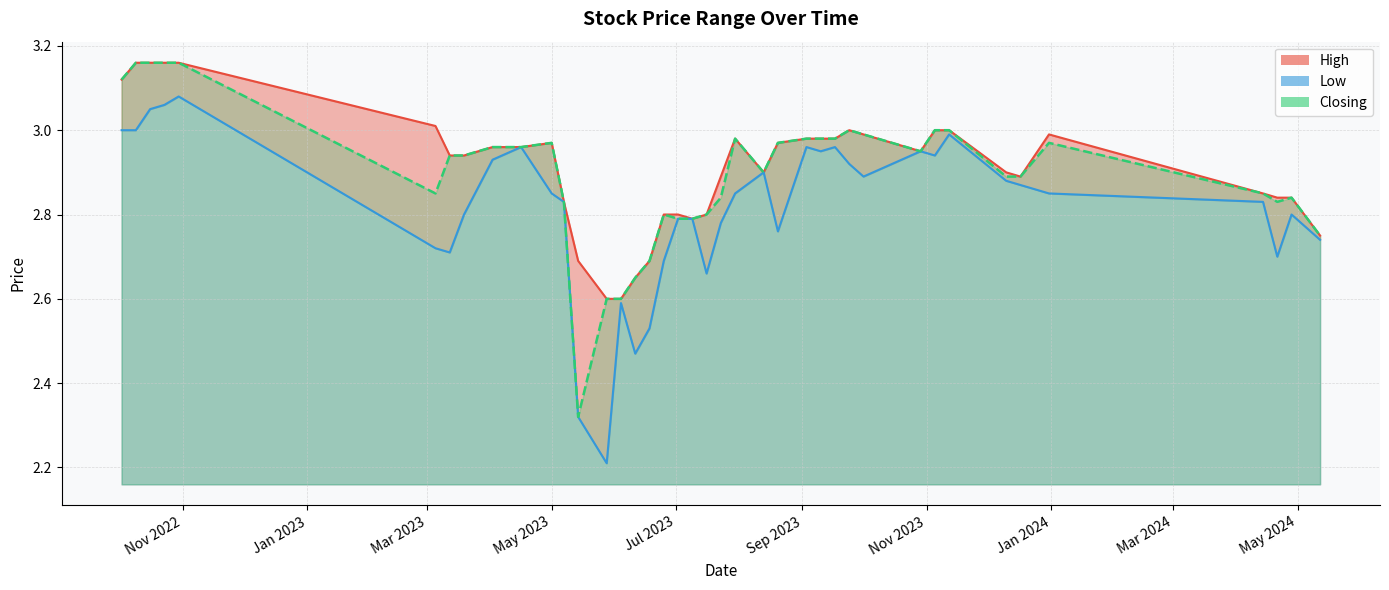

Which category has the highest value across all series?

30/10/2022